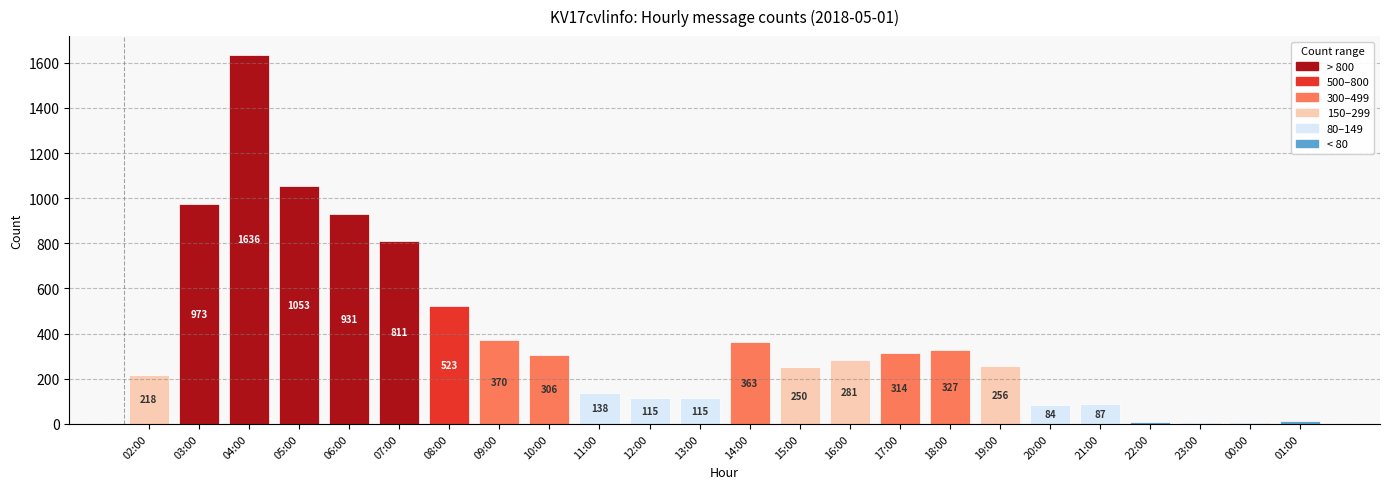

What is the sum of all values?

9178